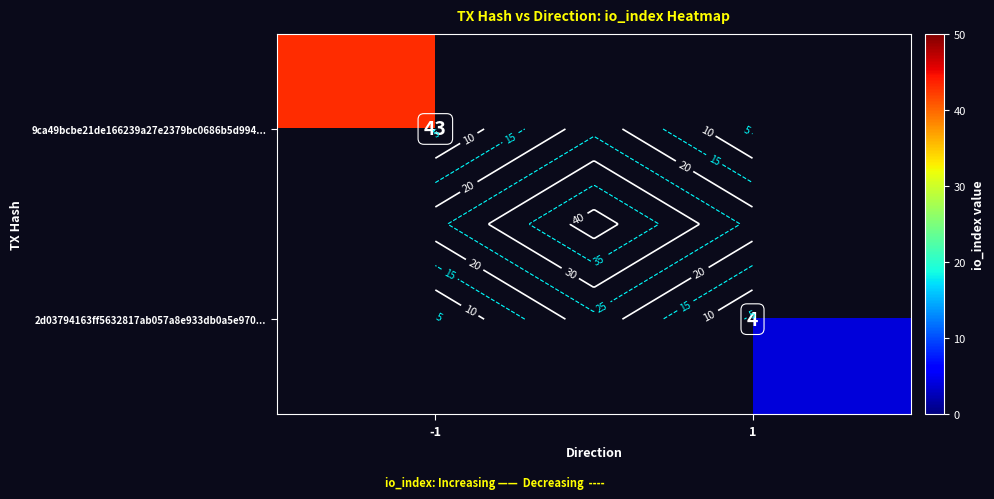

At which category does the chart reach its peak across all series?

-1